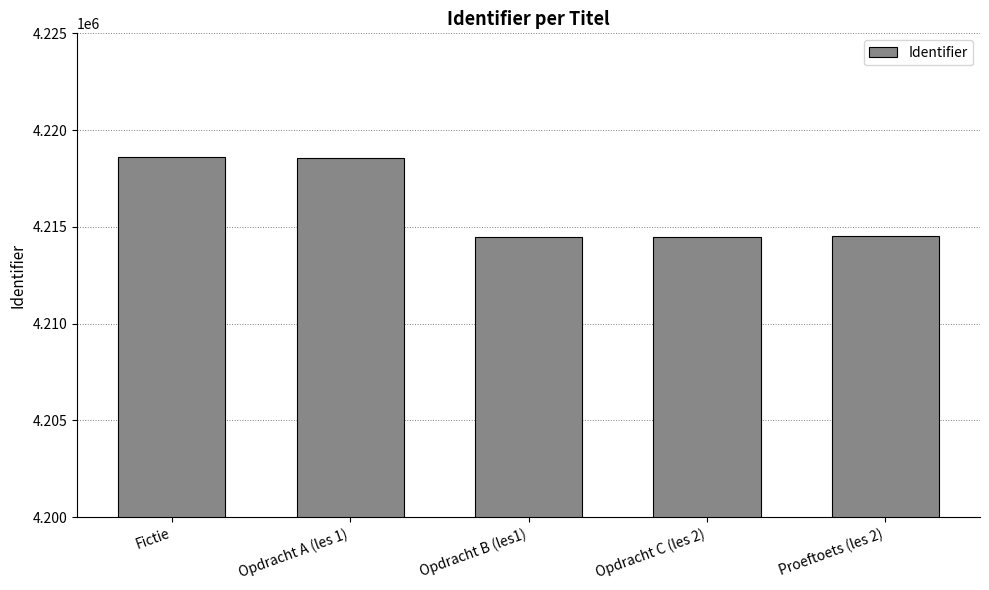

What position from the right is Opdracht A (les 1)?

4